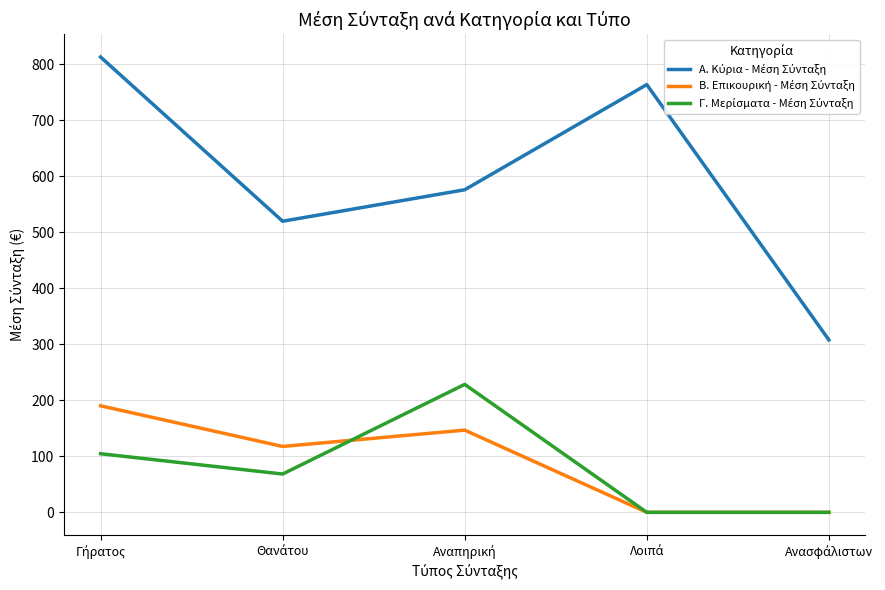

What is the greatest value displayed?

812.5